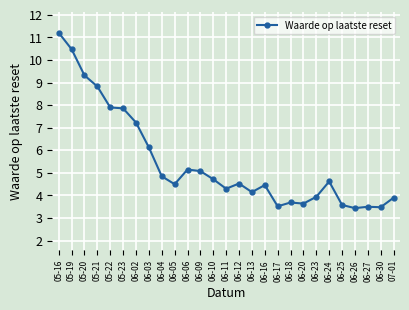

What is the ratio of the value at 06-27 to the value at 06-17?

1.0